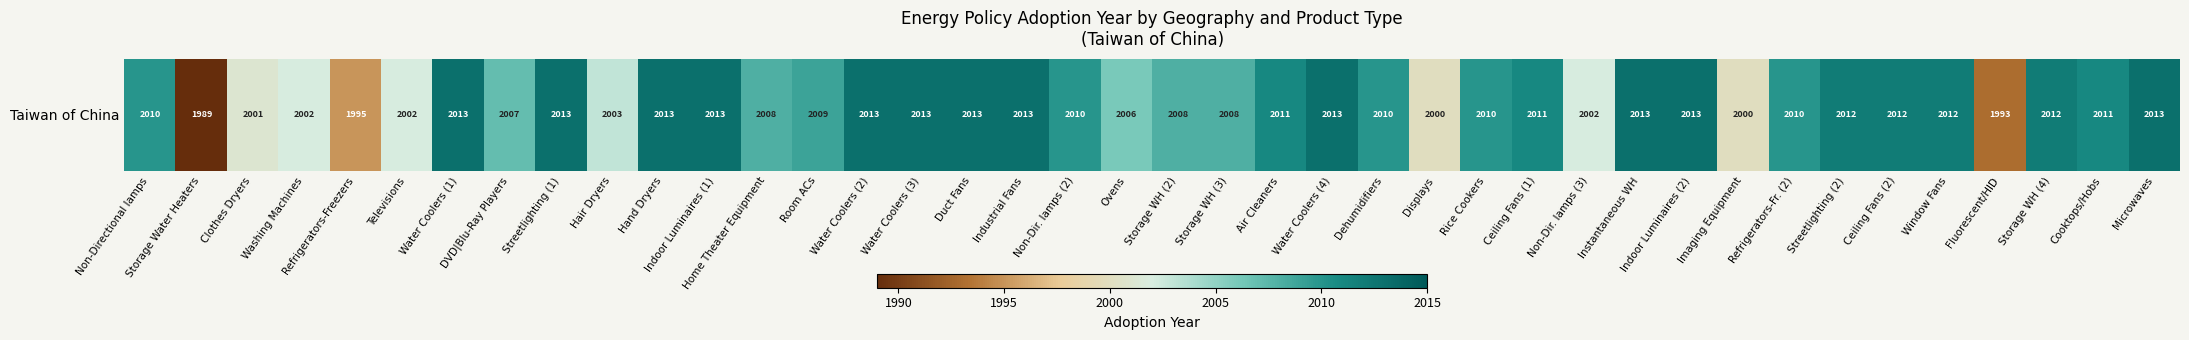

List the labels in order of value, smallest first.

Storage Water Heaters, Fluorescent/HID, Refrigerators-Freezers, Displays, Imaging Equipment, Clothes Dryers, Washing Machines, Televisions, Non-Dir. lamps (3), Hair Dryers, Ovens, DVD|Blu-Ray Players, Home Theater Equipment, Storage WH (2), Storage WH (3), Room ACs, Non-Directional lamps, Non-Dir. lamps (2), Dehumidifiers, Rice Cookers, Refrigerators-Fr. (2), Air Cleaners, Ceiling Fans (1), Cooktops/Hobs, Streetlighting (2), Ceiling Fans (2), Window Fans, Storage WH (4), Water Coolers (1), Streetlighting (1), Hand Dryers, Indoor Luminaires (1), Water Coolers (2), Water Coolers (3), Duct Fans, Industrial Fans, Water Coolers (4), Instantaneous WH, Indoor Luminaires (2), Microwaves